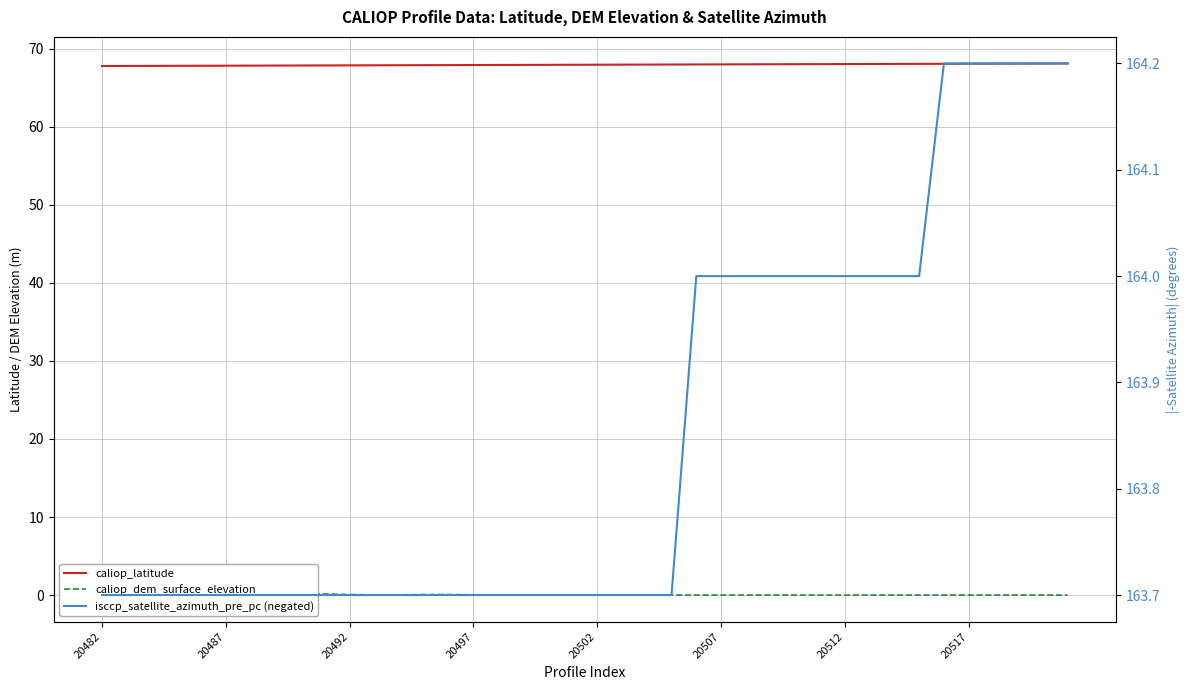

What are all the series names shown in the legend?

caliop_latitude, caliop_dem_surface_elevation, isccp_satellite_azimuth_pre_pc (negated)